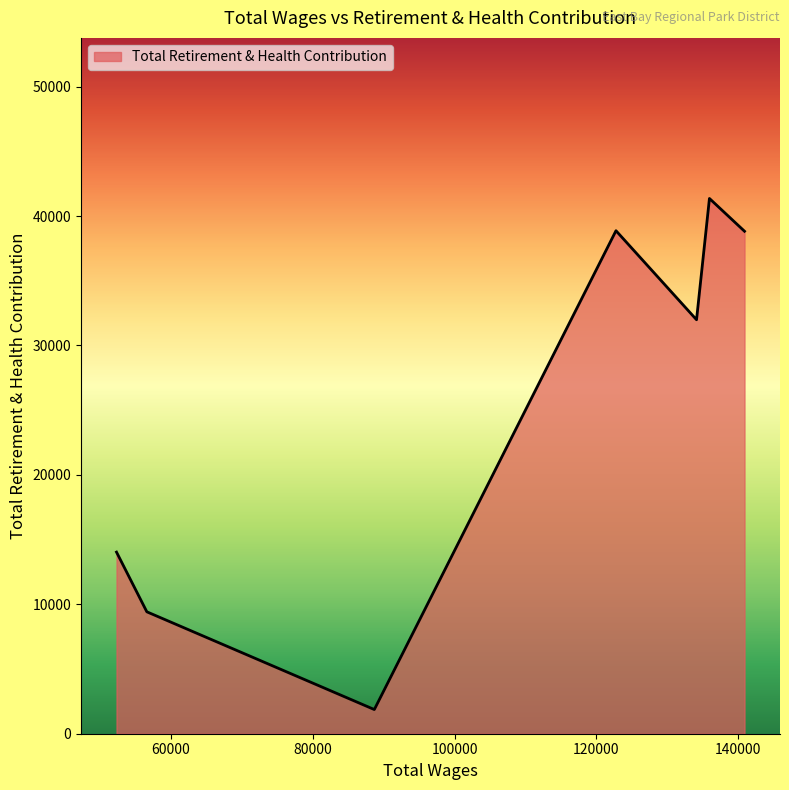

What is the minimum value shown in the chart?

1869